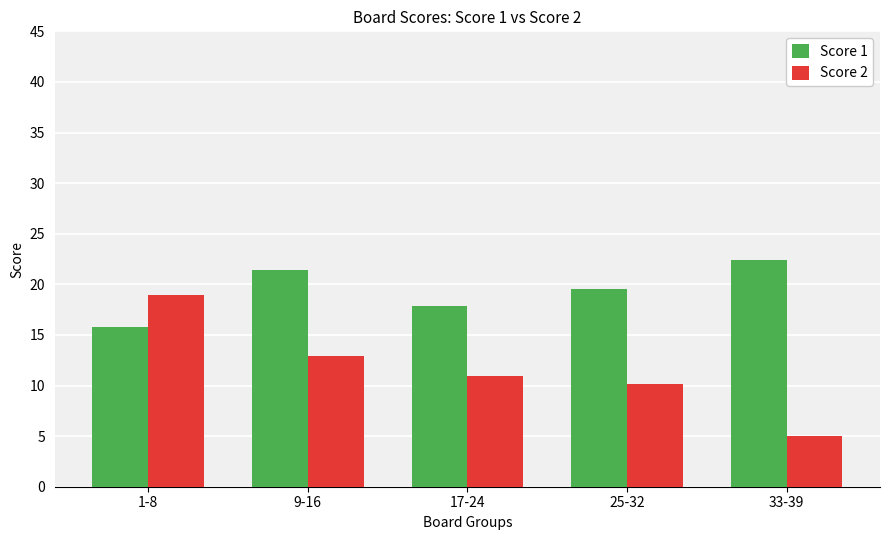

What is the lowest value of the Score 2 series?

5.0